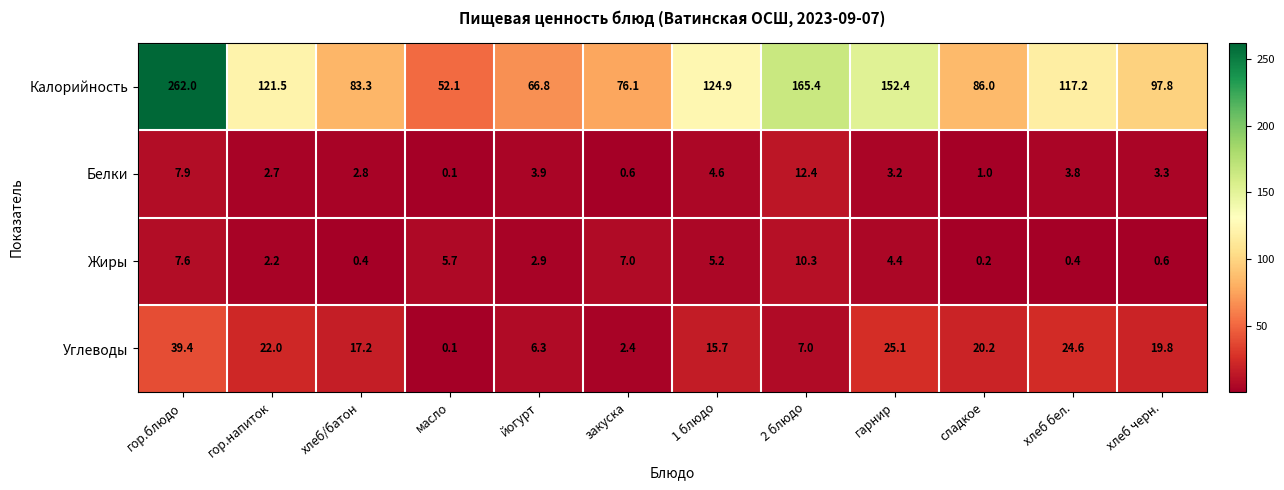

Which series has the largest total across all categories?

Калорийность